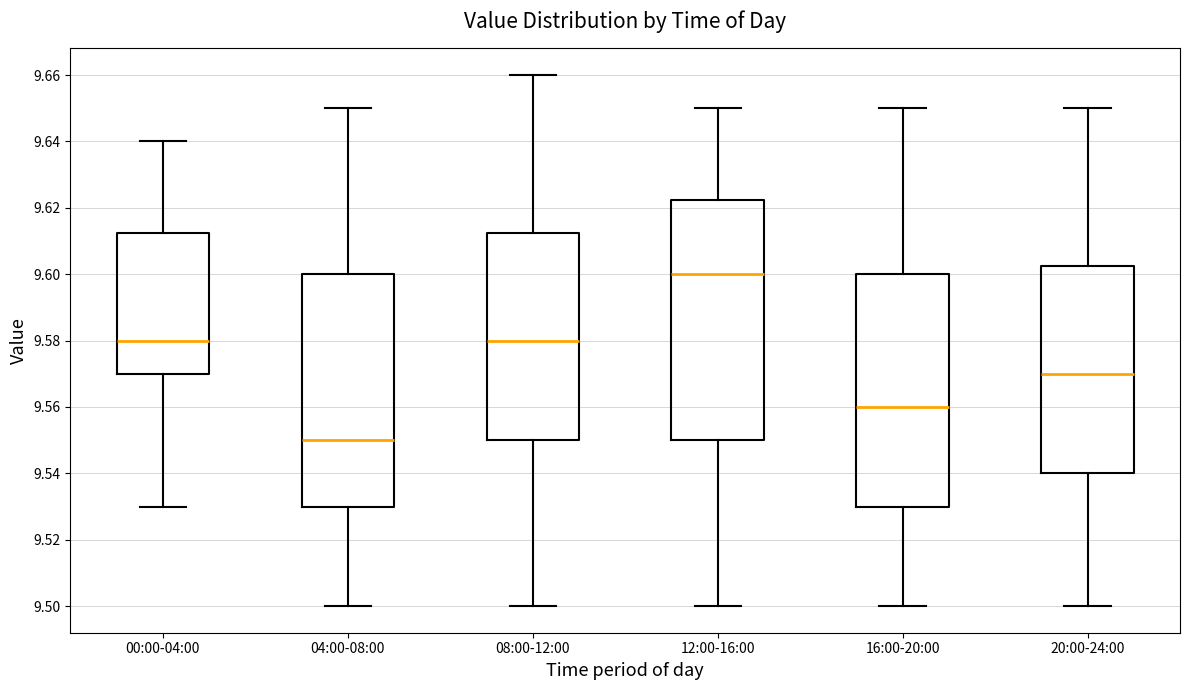

Which box's median line is the highest?

12:00-16:00